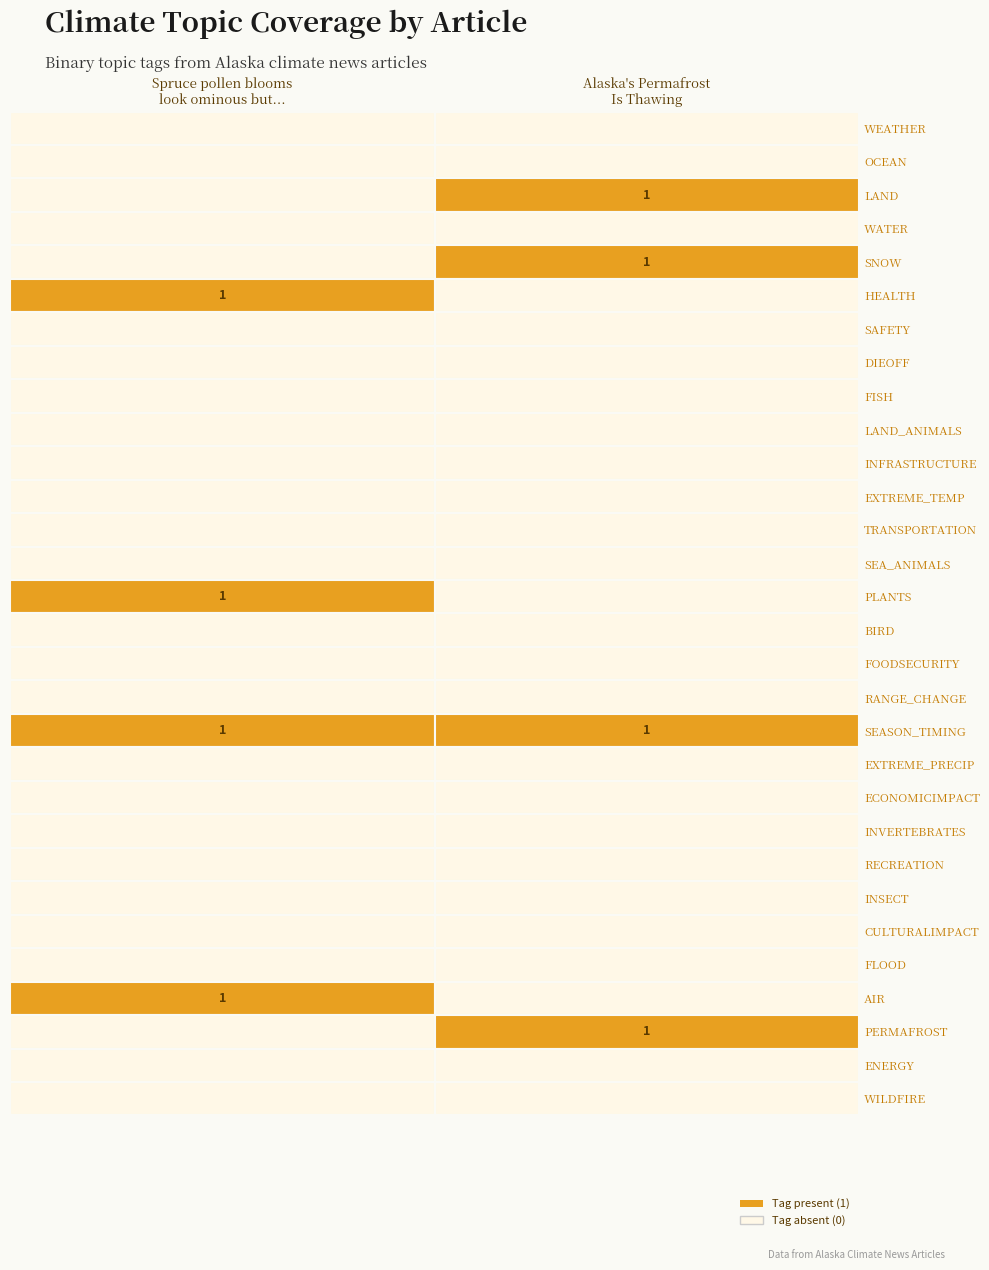

Reading left to right, list all the values displayed in this chart.

A8EB8051-B2B2-40E5-B524-F851E0B98514: WEATHER=0	OCEAN=0	LAND=0	WATER=0	SNOW=0	HEALTH=1	SAFETY=0	DIEOFF=0	FISH=0	LAND_ANIMALS=0	INFRASTRUCTURE=0	EXTREME_TEMP=0	TRANSPORTATION=0	SEA_ANIMALS=0	PLANTS=1	BIRD=0	FOODSECURITY=0	RANGE_CHANGE=0	SEASON_TIMING=1	EXTREME_PRECIP=0	ECONOMICIMPACT=0	INVERTEBRATES=0	RECREATION=0	INSECT=0	CULTURALIMPACT=0	FLOOD=0	AIR=1	PERMAFROST=0	ENERGY=0	WILDFIRE=0
9BD654D8-E738-4090-B656-C1F92F994209: WEATHER=0	OCEAN=0	LAND=1	WATER=0	SNOW=1	HEALTH=0	SAFETY=0	DIEOFF=0	FISH=0	LAND_ANIMALS=0	INFRASTRUCTURE=0	EXTREME_TEMP=0	TRANSPORTATION=0	SEA_ANIMALS=0	PLANTS=0	BIRD=0	FOODSECURITY=0	RANGE_CHANGE=0	SEASON_TIMING=1	EXTREME_PRECIP=0	ECONOMICIMPACT=0	INVERTEBRATES=0	RECREATION=0	INSECT=0	CULTURALIMPACT=0	FLOOD=0	AIR=0	PERMAFROST=1	ENERGY=0	WILDFIRE=0